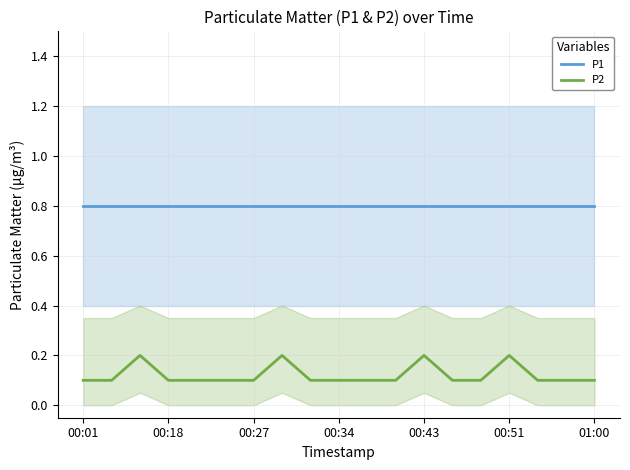

What is the greatest value displayed?

0.8